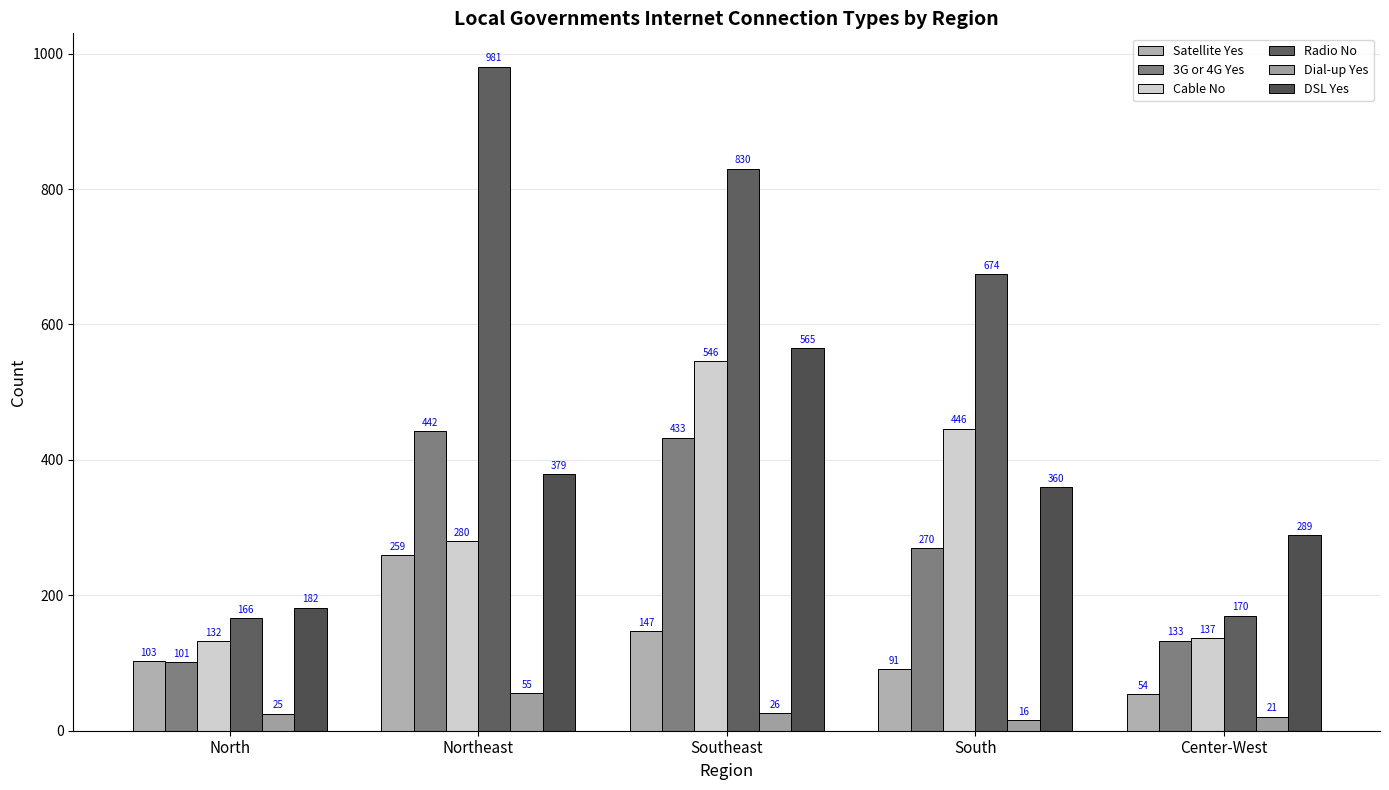

Between Center-West and South, which is larger?

South